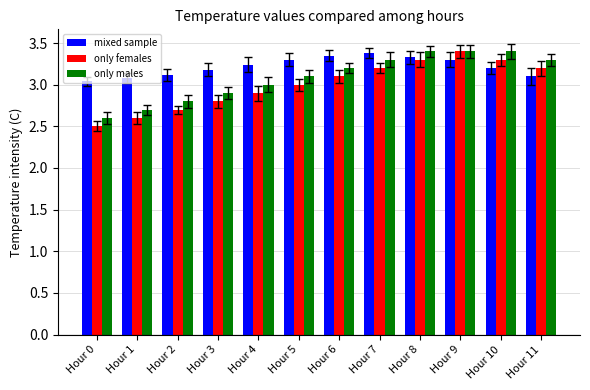

Which series has the largest range (max minus min)?

only females